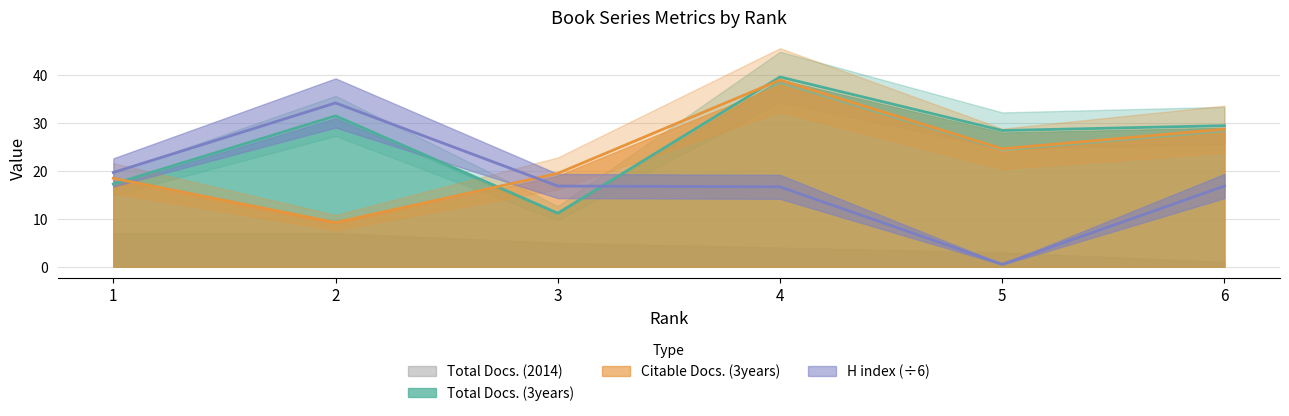

What is the difference between the highest and lowest values at 6?

12.6